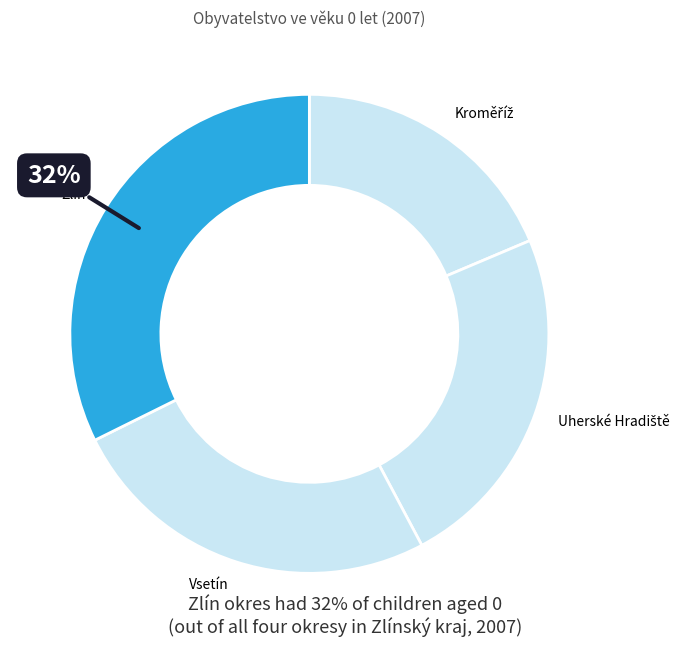

To the nearest percent, what is the average slice percentage?

25%